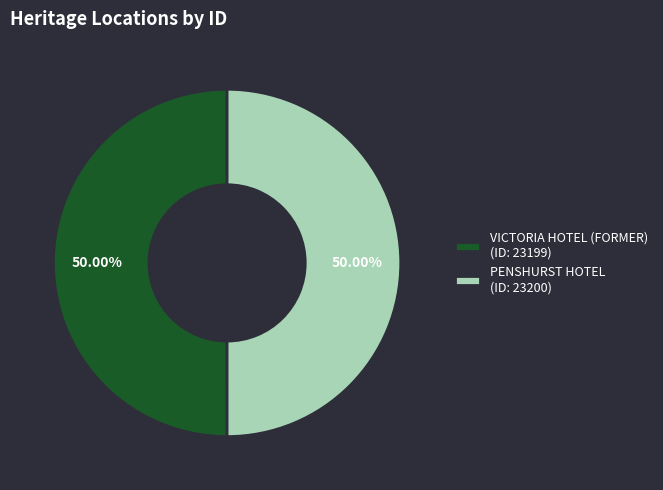

Approximately how many times larger is the value at VICTORIA HOTEL (FORMER) (ID: 23199) compared to PENSHURST HOTEL (ID: 23200)?

1.0